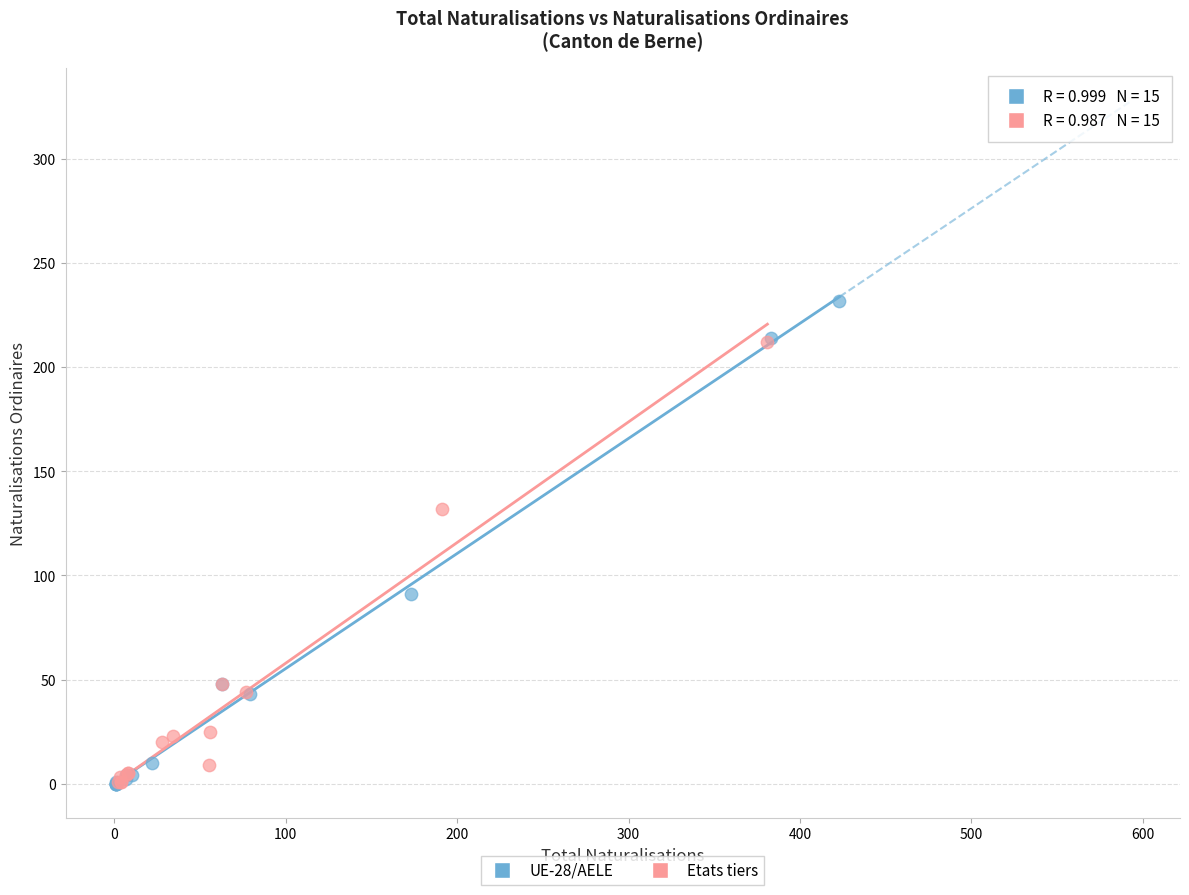

Which series reaches the maximum Y coordinate?

UE-28/AELE